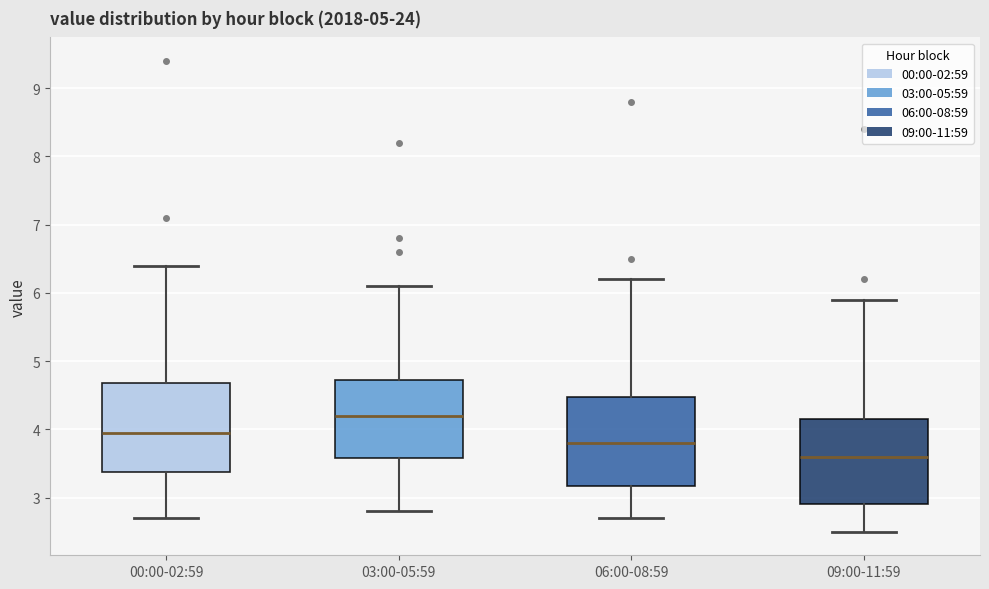

Reading left to right, transcribe this box plot: for each box, give where its median line is, the range the box spans, and where its two whiskers end, as read against the y-axis. The values are not printed on the chart, so give them approximately, as read against the axis.

00:00-02:59: median 4.0, box 3.4 to 4.7, whiskers 2.7 to 6.4
03:00-05:59: median 4.2, box 3.6 to 4.7, whiskers 2.8 to 6.1
06:00-08:59: median 3.8, box 3.2 to 4.5, whiskers 2.7 to 6.2
09:00-11:59: median 3.6, box 2.9 to 4.2, whiskers 2.5 to 5.9